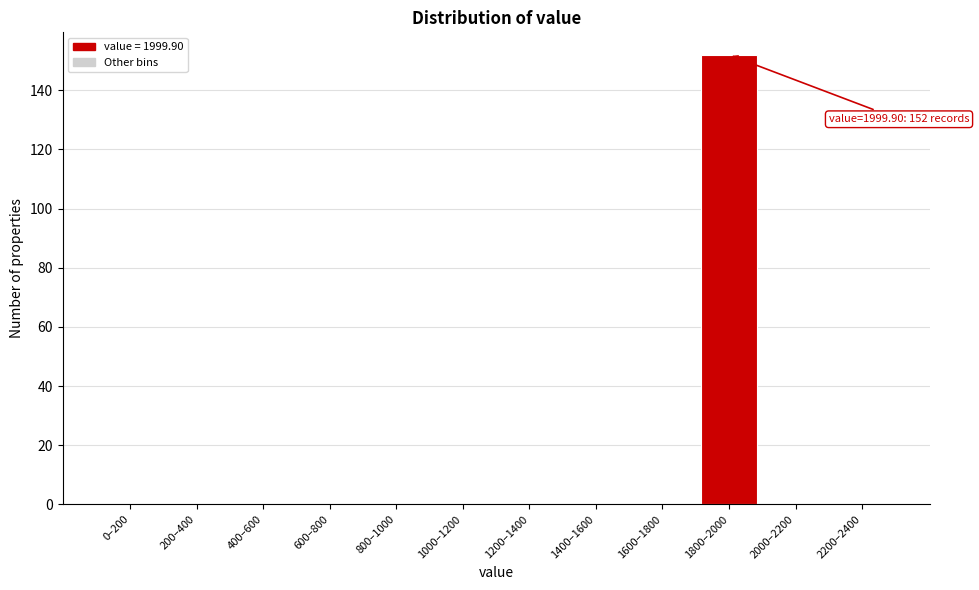

Reading right to left, transcribe all the data shown in this chart.

2200–2400=0	2000–2200=0	1800–2000=152	1600–1800=0	1400–1600=0	1200–1400=0	1000–1200=0	800–1000=0	600–800=0	400–600=0	200–400=0	0–200=0